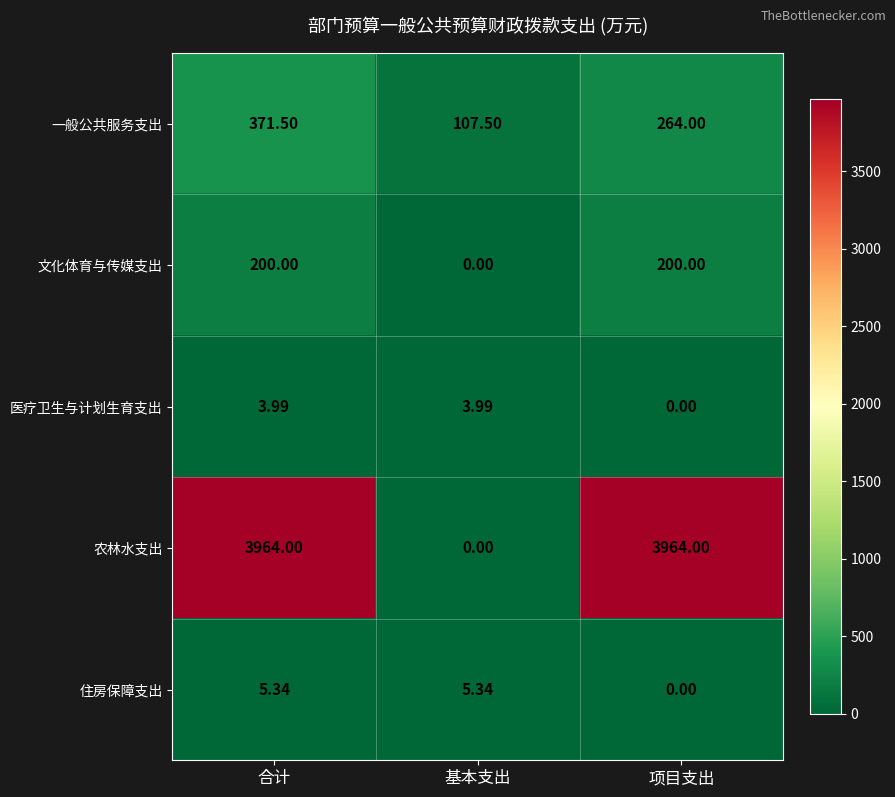

Which series has the largest total across all categories?

农林水支出